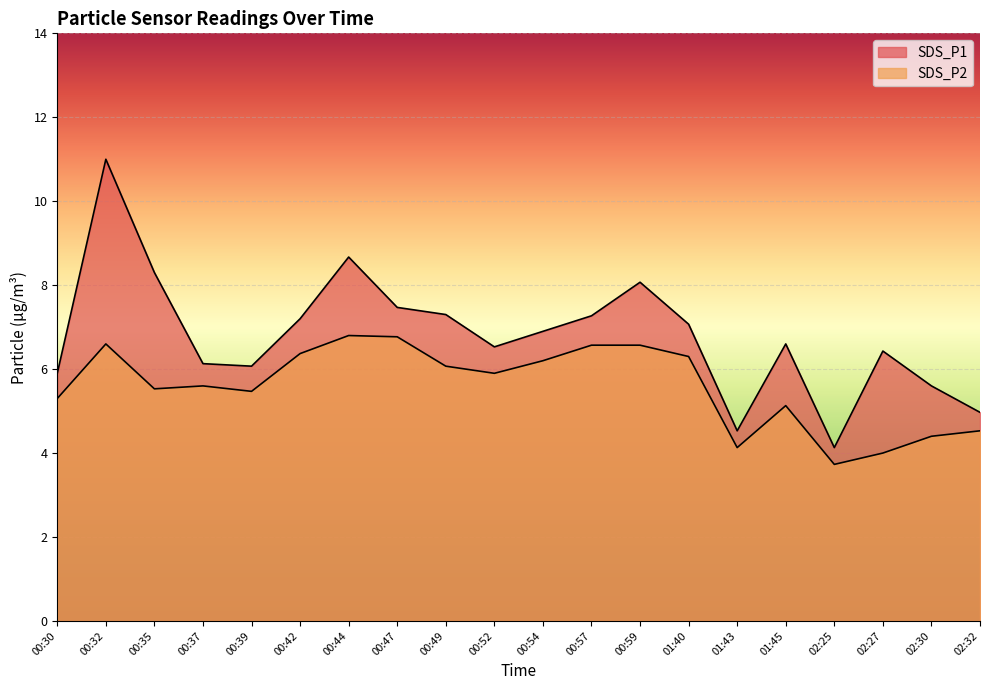

What is the spread (max minus min) of values at 00:57?

0.7